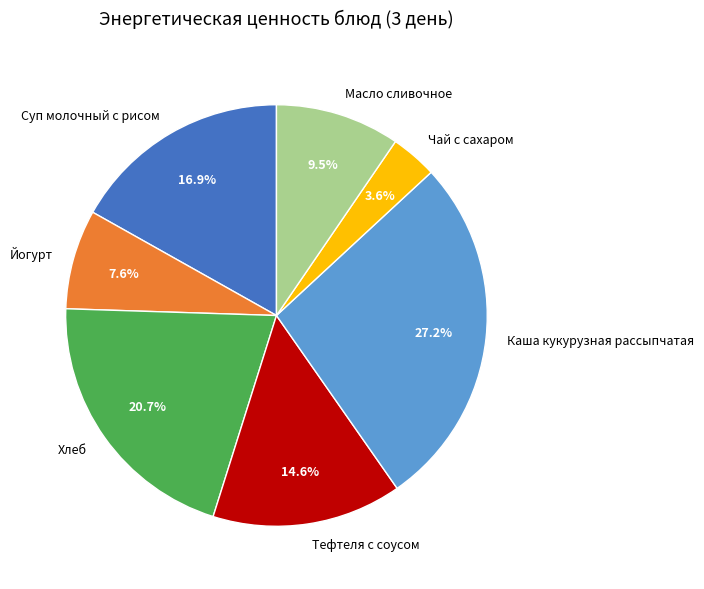

The Хлеб slice represents 21% of the pie. True or false?

True